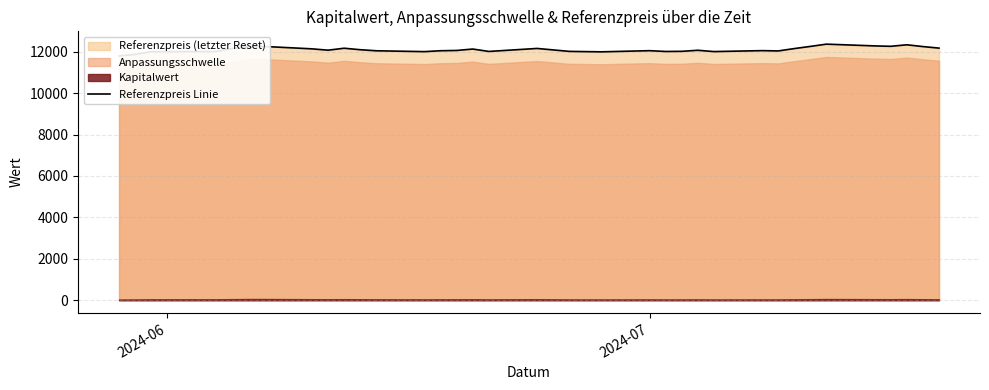

What is the sum of all values?

459665.0